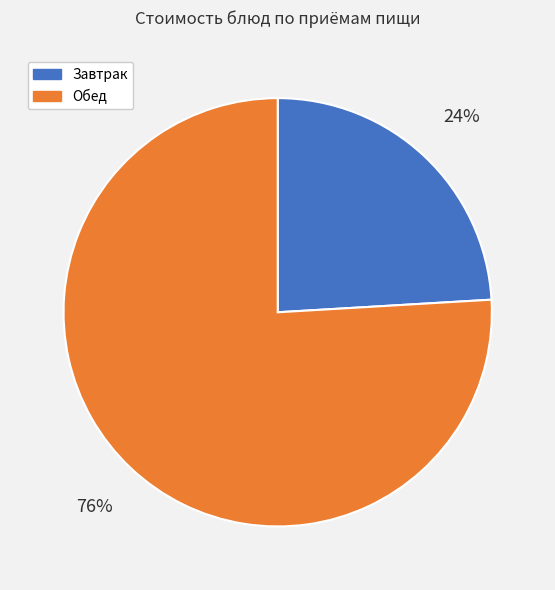

Is there a majority slice in this chart?

Yes